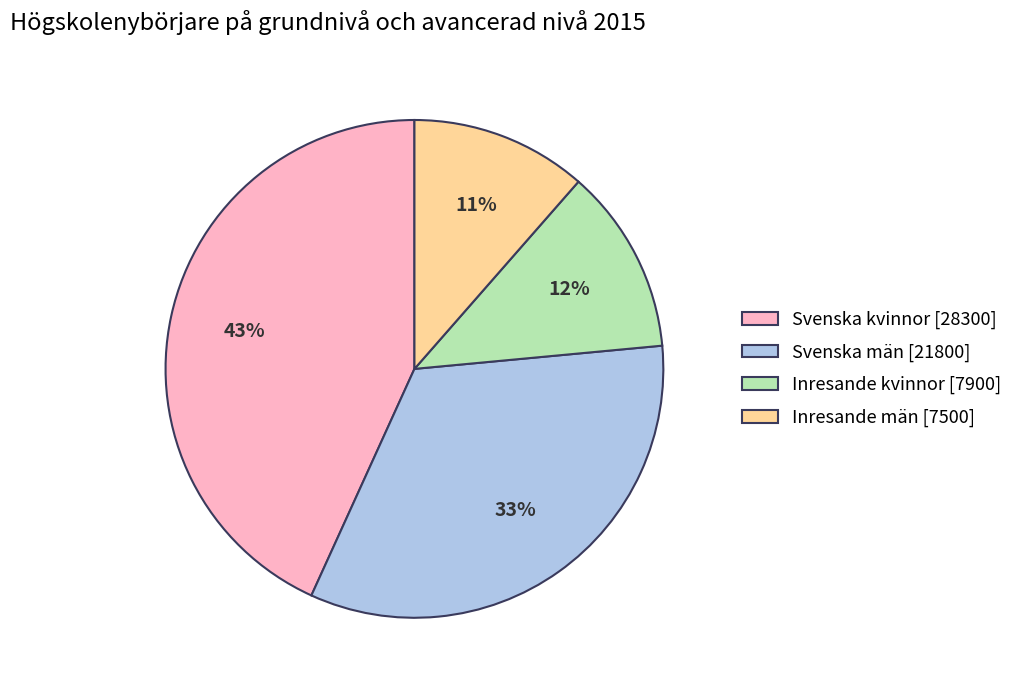

Does Inresande män represent more than half of the total?

No